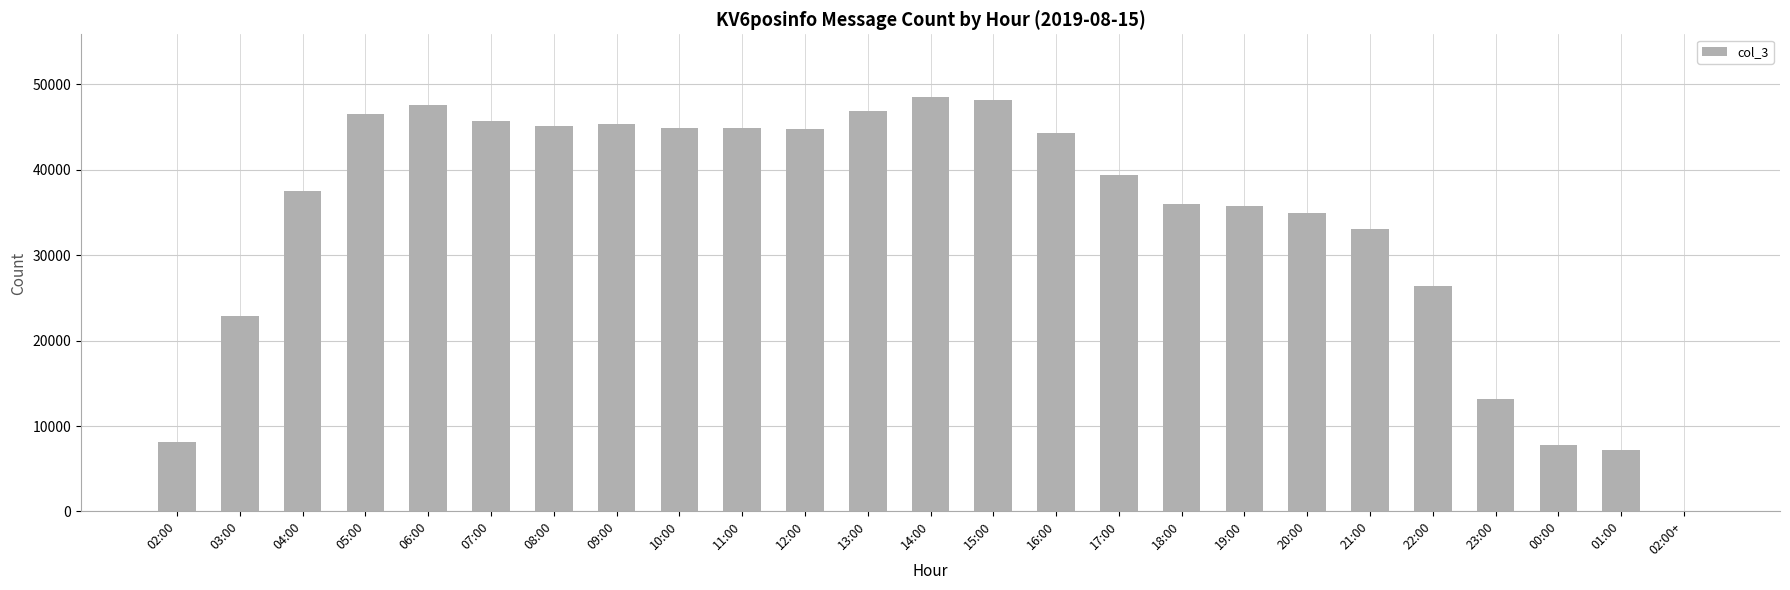

True or false: the data shows 47505 at 06:00.

True